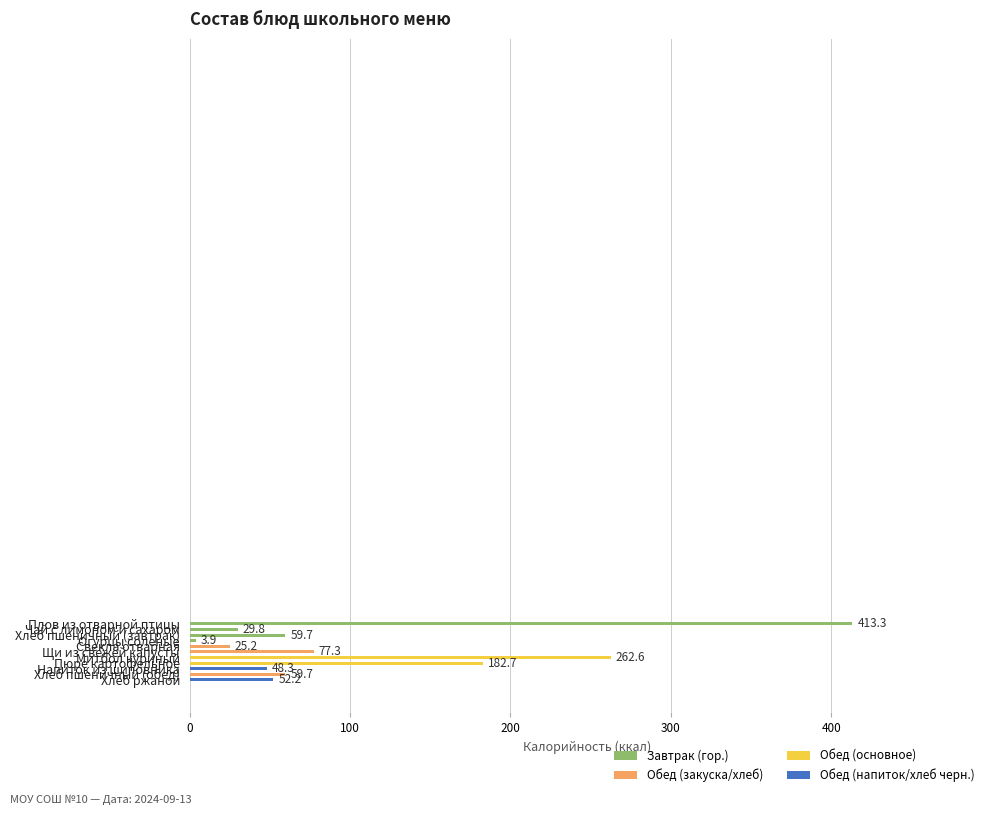

What is the difference between the maximum and minimum values?

409.4